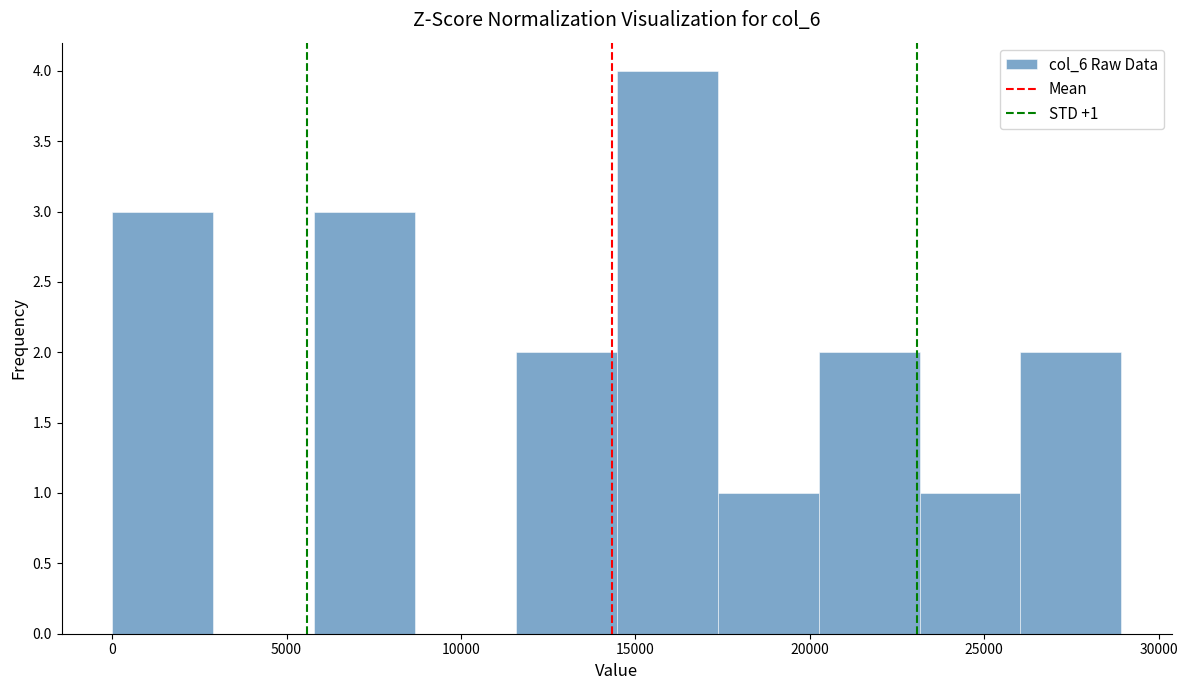

Over which range of the x-axis is the bar tallest?

14500 to 17500